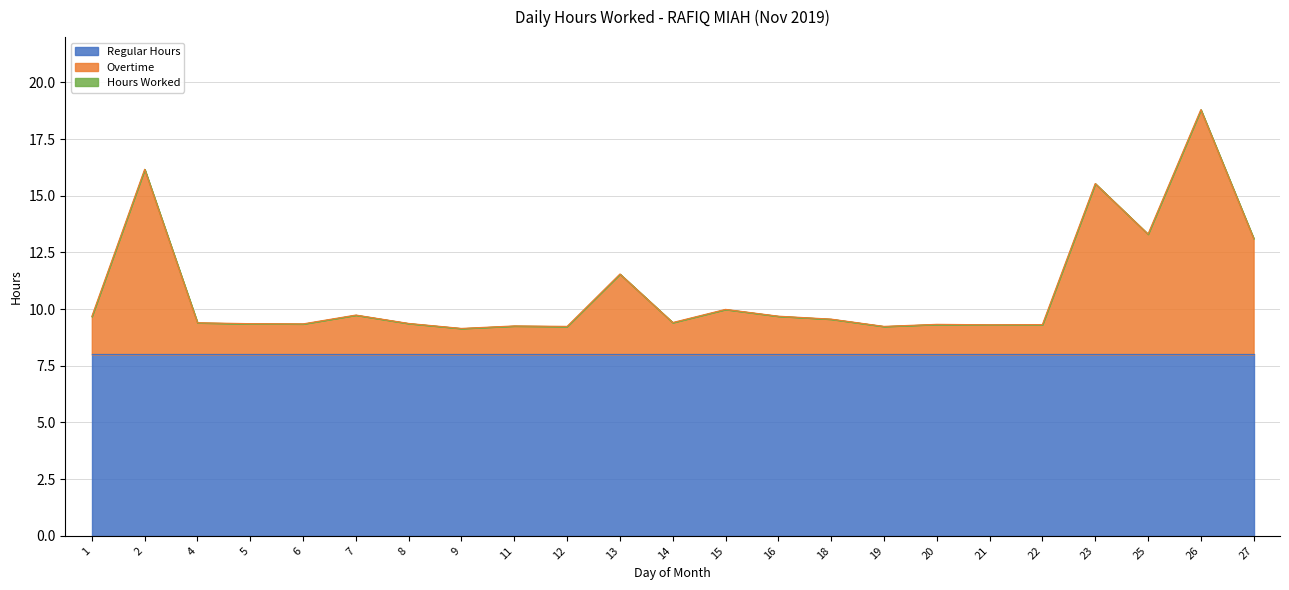

What is the average value of the Overtime series?

2.8